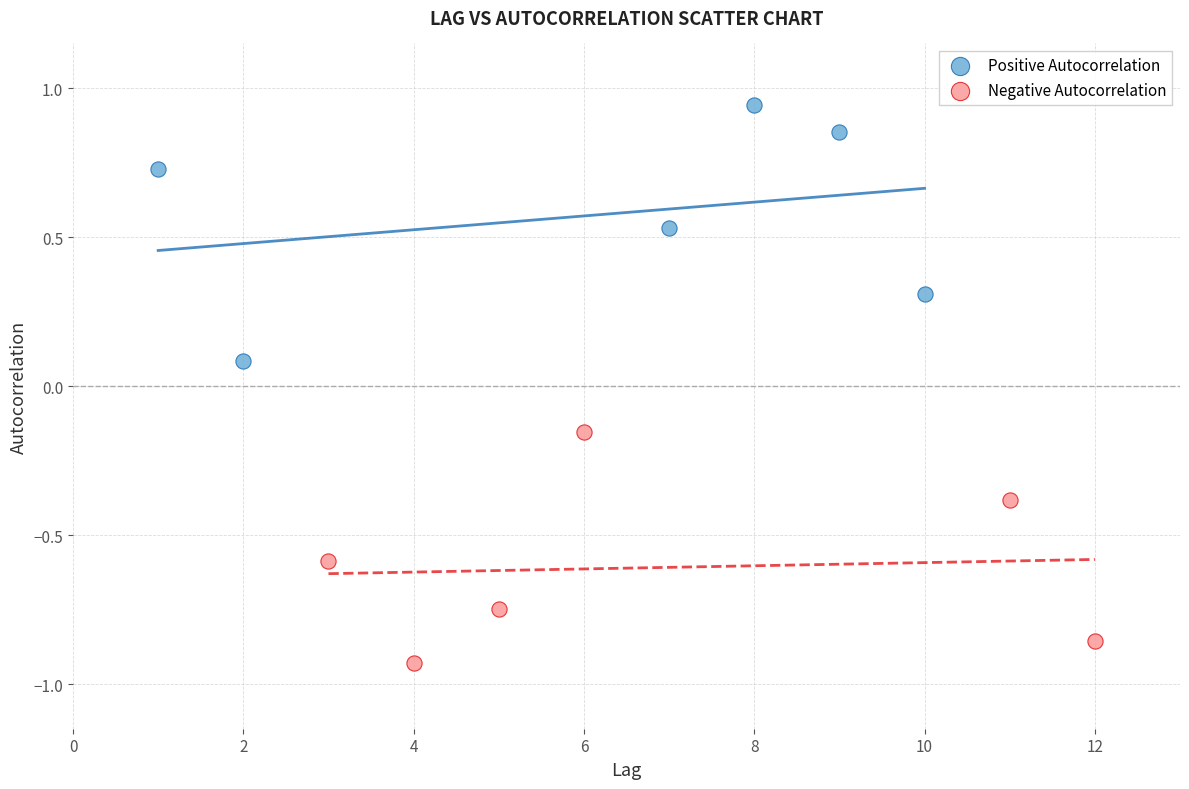

Which series contains the highest Y value?

Positive Autocorrelation